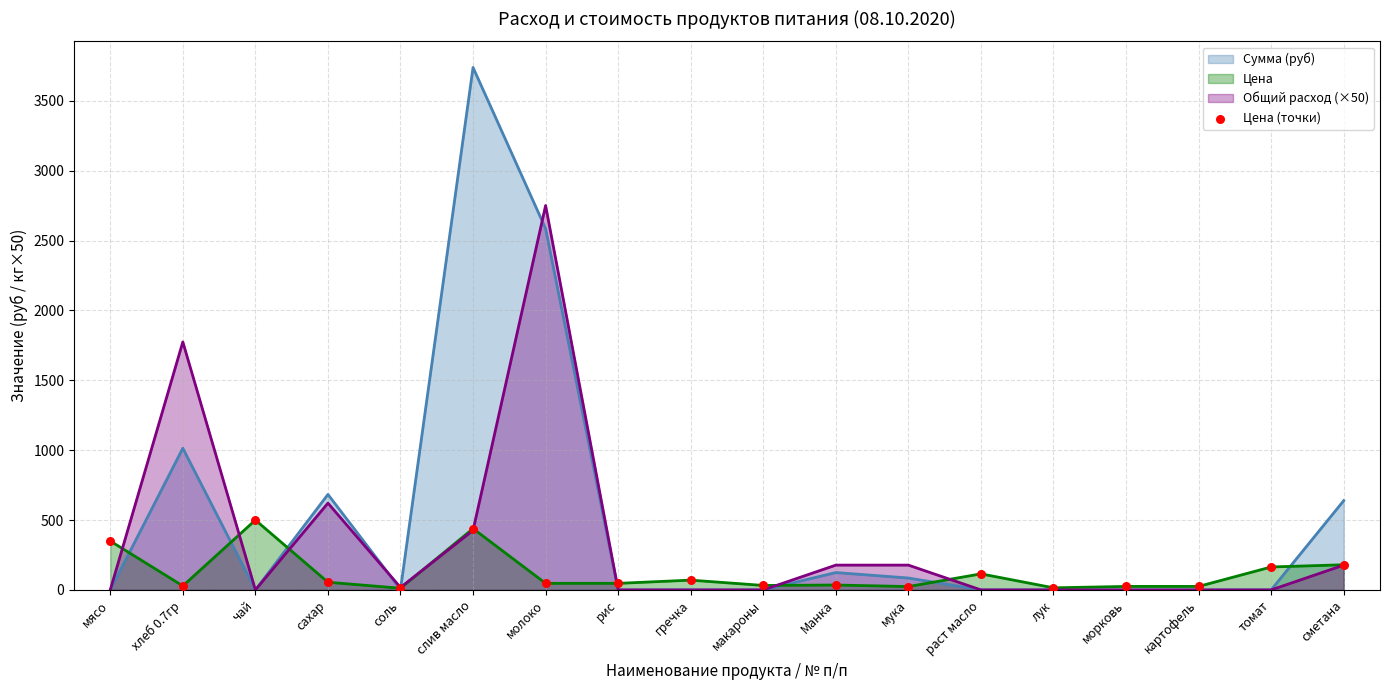

Which series has the widest spread of values?

Сумма (руб)